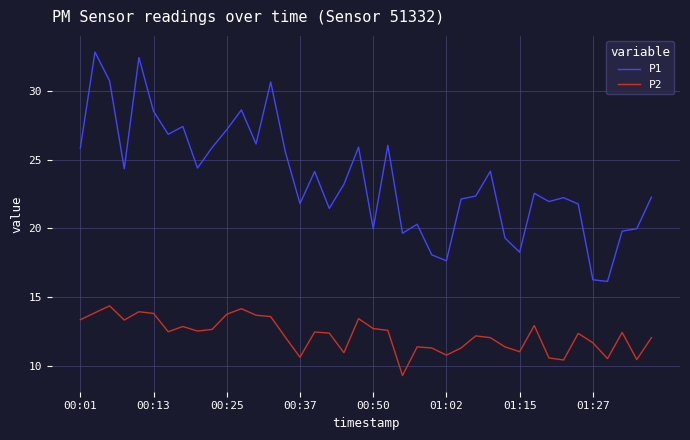

What is the highest value of the P2 series?

14.4